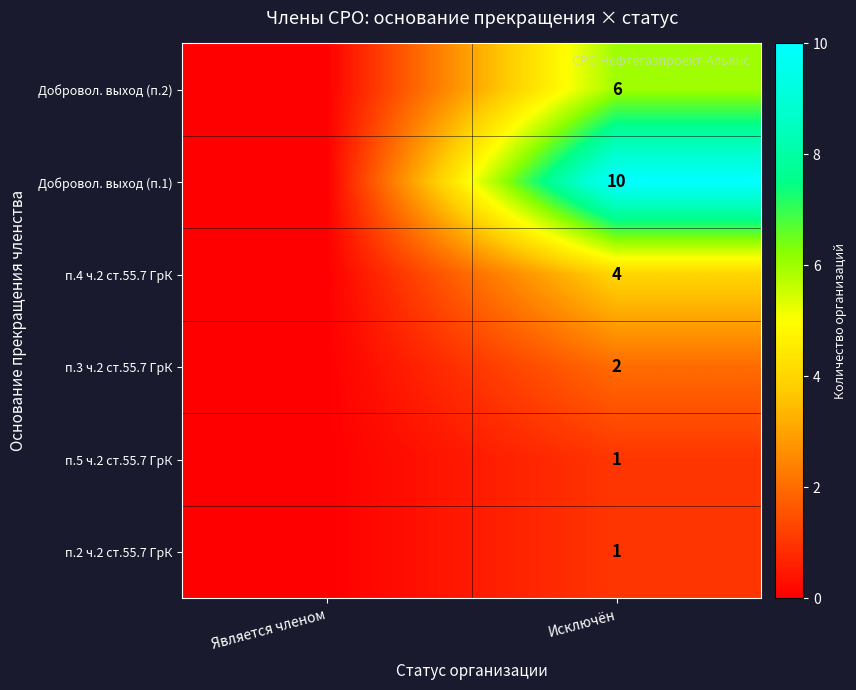

What is the difference between the highest and lowest values at Исключён?

9